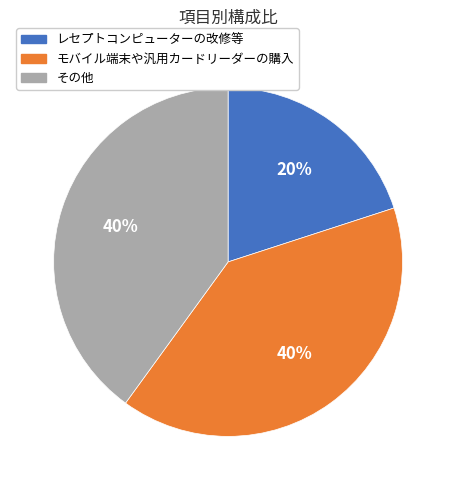

To the nearest percent, what is the difference between the largest and smallest slice percentages?

20%